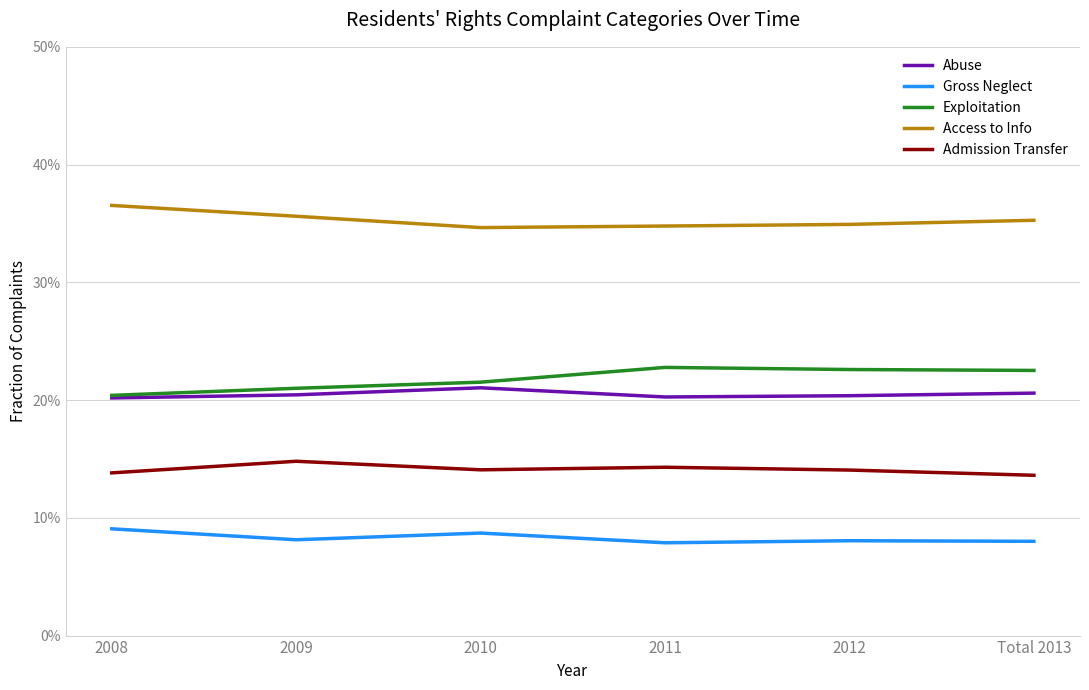

What are all the series names shown in the legend?

Abuse, Gross Neglect, Exploitation, Access to Info, Admission Transfer